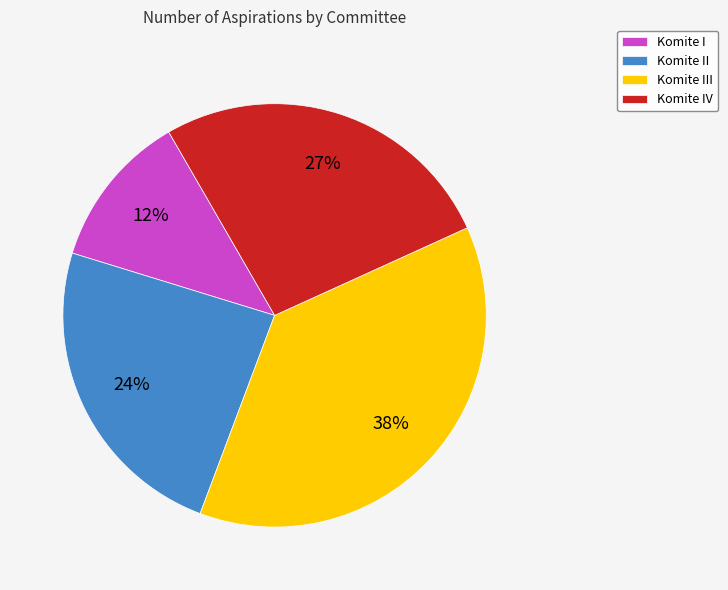

What is the ratio of the value at Komite I to the value at Komite III?

0.3